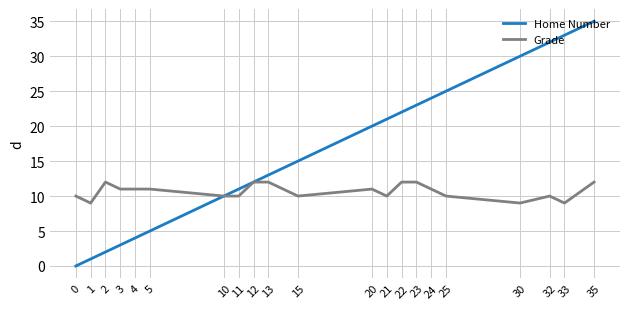

What is the maximum value shown in the chart?

35